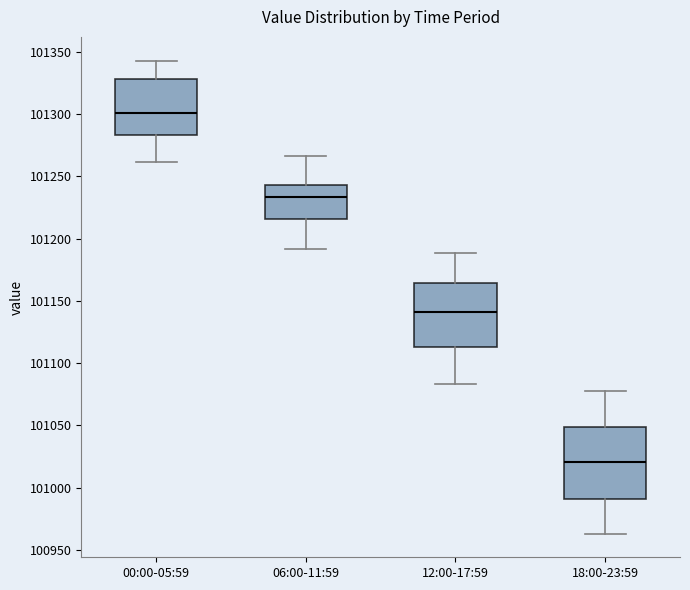

Reading left to right, read every box against the y-axis: the position of its median line, the range the box covers, and the ends of its whiskers. The values are not printed on the chart, so give them approximately, as read against the axis.

00:00-05:59: median 101300, box 101285 to 101330, whiskers 101260 to 101345
06:00-11:59: median 101235, box 101215 to 101245, whiskers 101190 to 101265
12:00-17:59: median 101140, box 101115 to 101165, whiskers 101085 to 101190
18:00-23:59: median 101020, box 100990 to 101050, whiskers 100965 to 101075